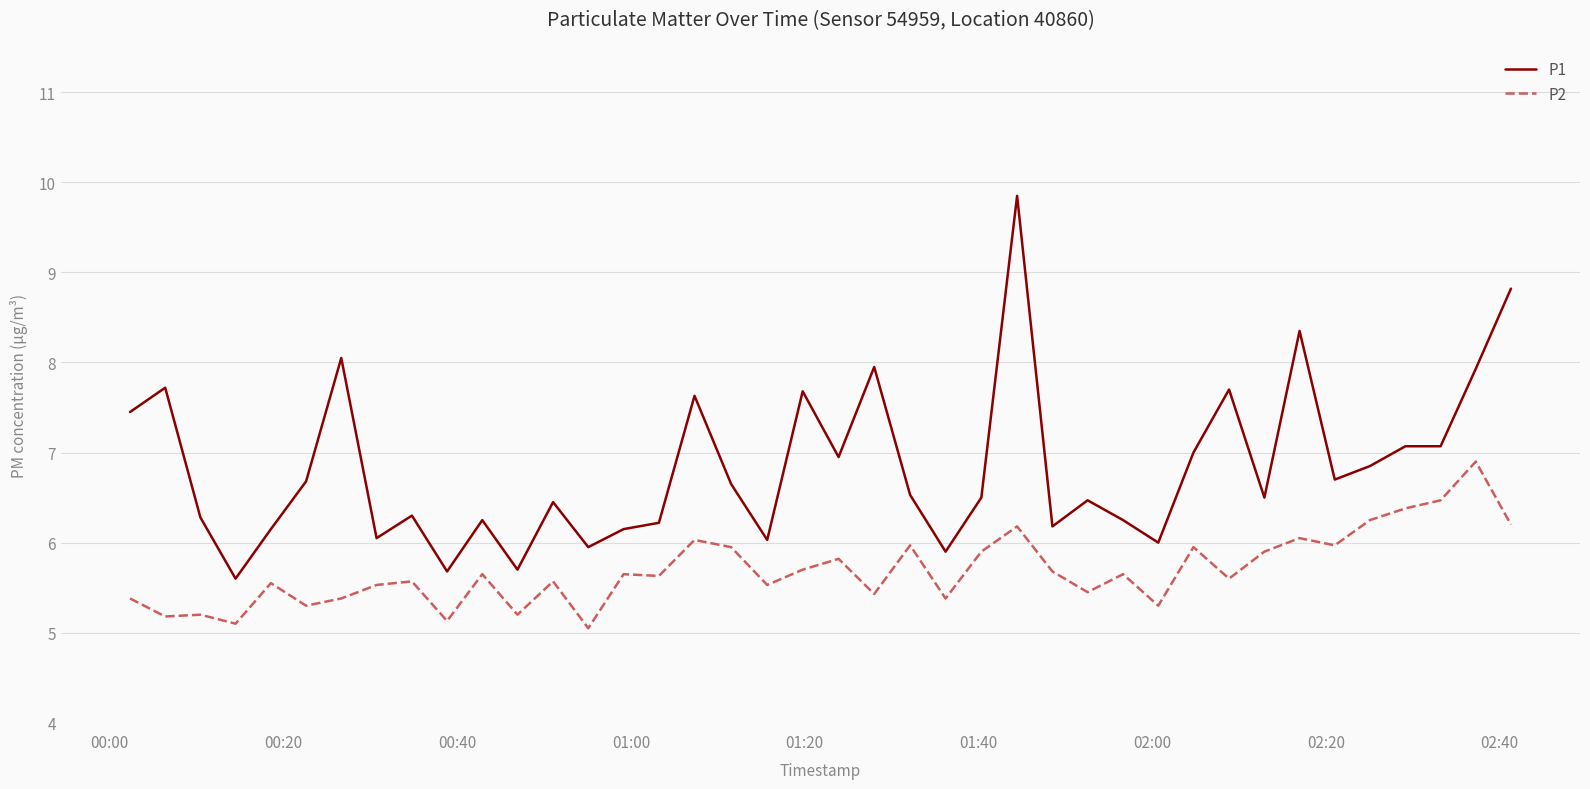

List the series in order of their peak value, highest first.

P1, P2